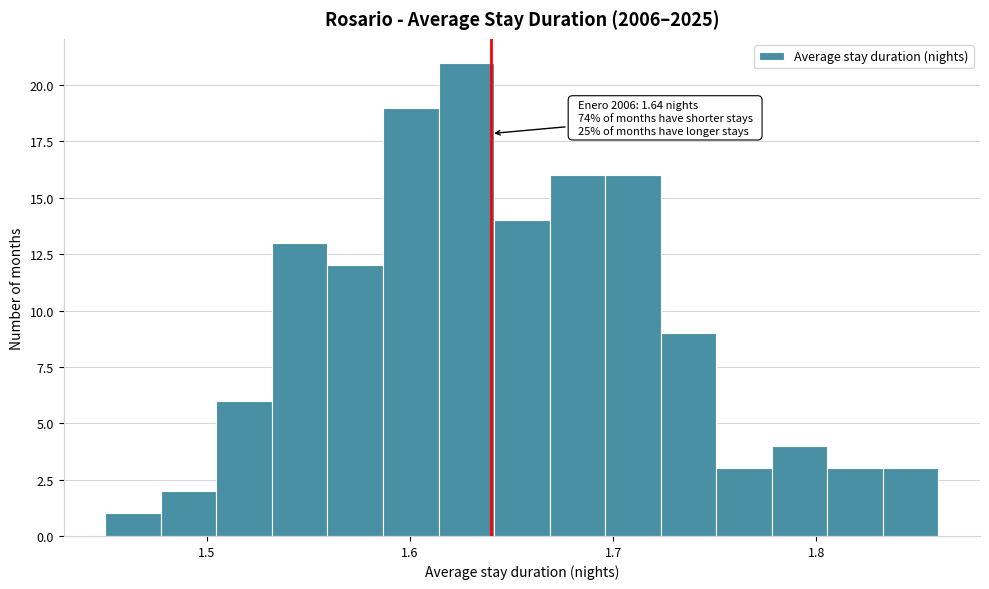

Read against the x-axis, roughly where is the centre of the tallest bar?

1.63